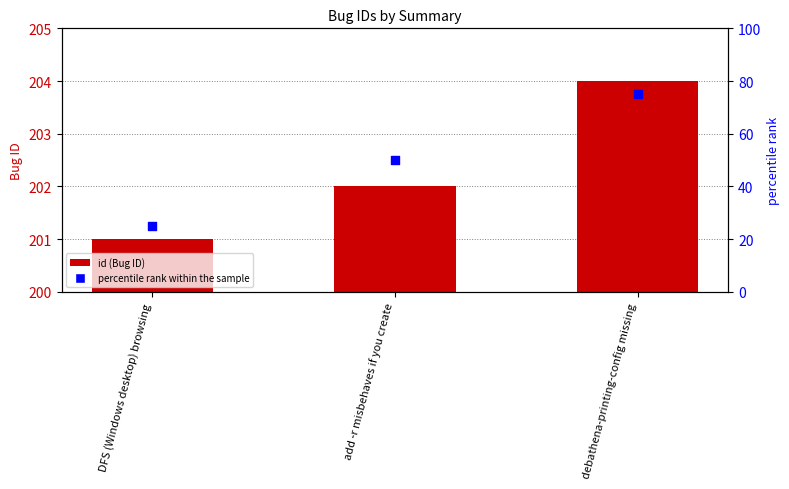

Which series contains the lowest Y value?

percentile rank within the sample